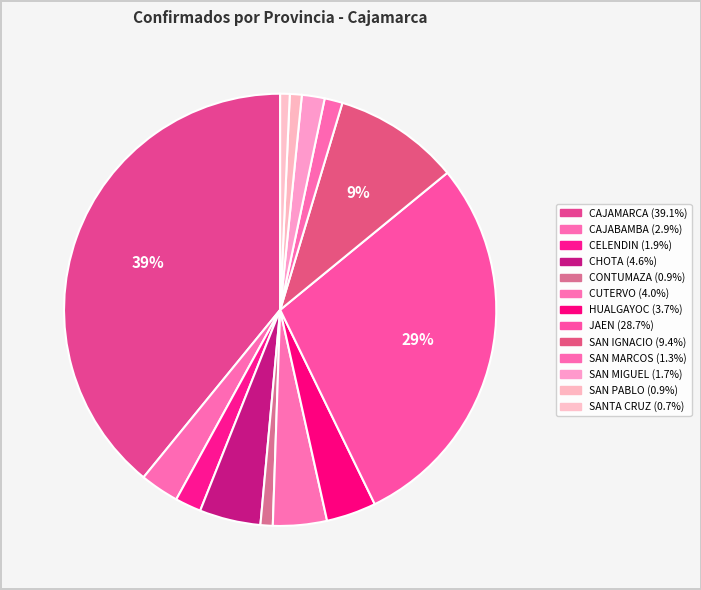

Count the number of slices in the pie.

13